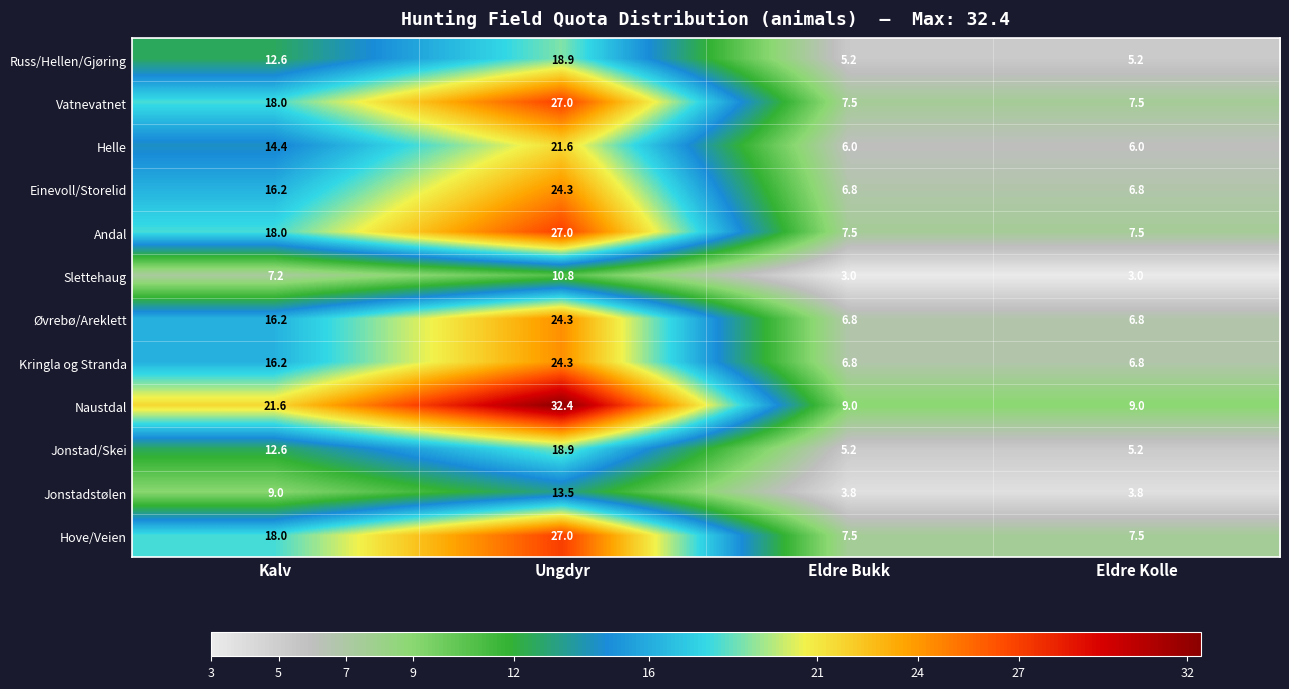

Which category has the highest value in the Jonstadstølen series?

Ungdyr